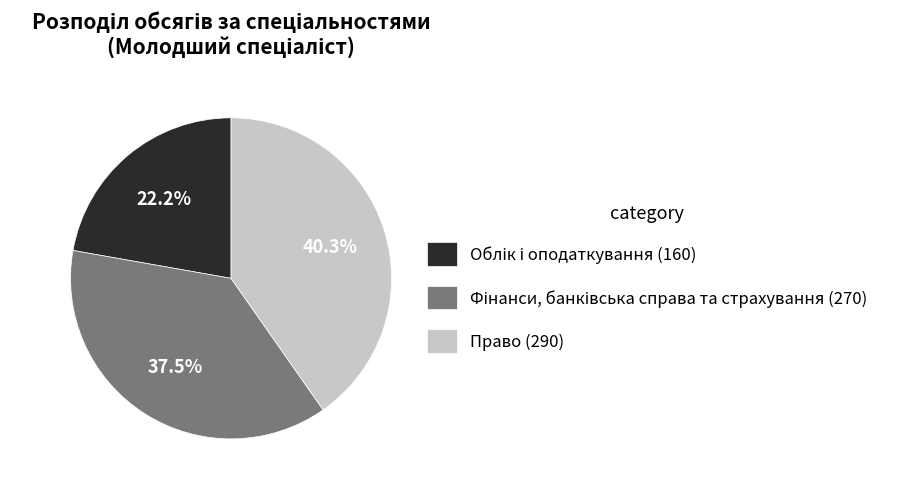

Does any single category account for the majority?

No